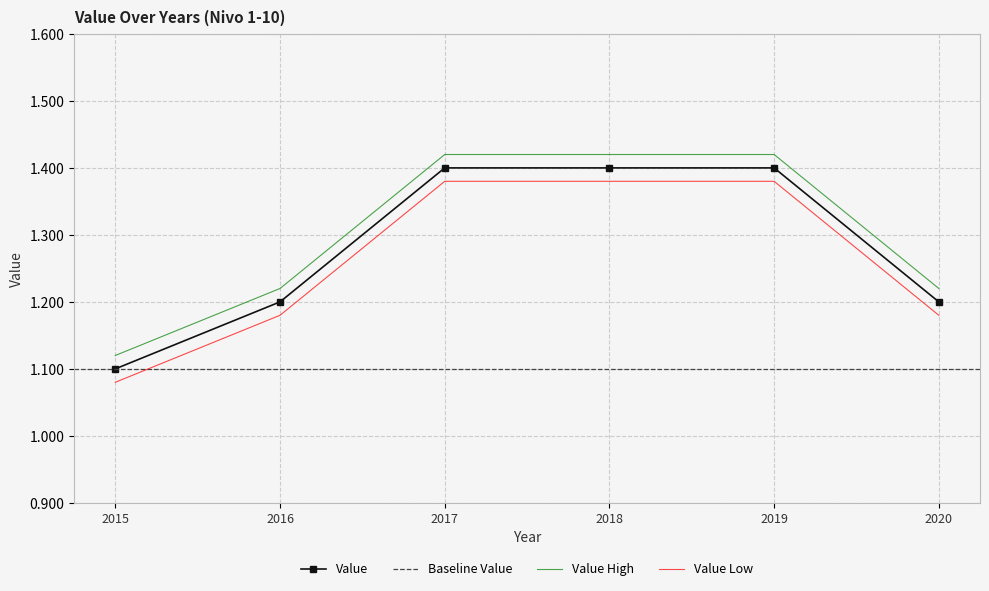

List the labels in order of value, smallest first.

2015, 2016, 2020, 2017, 2018, 2019